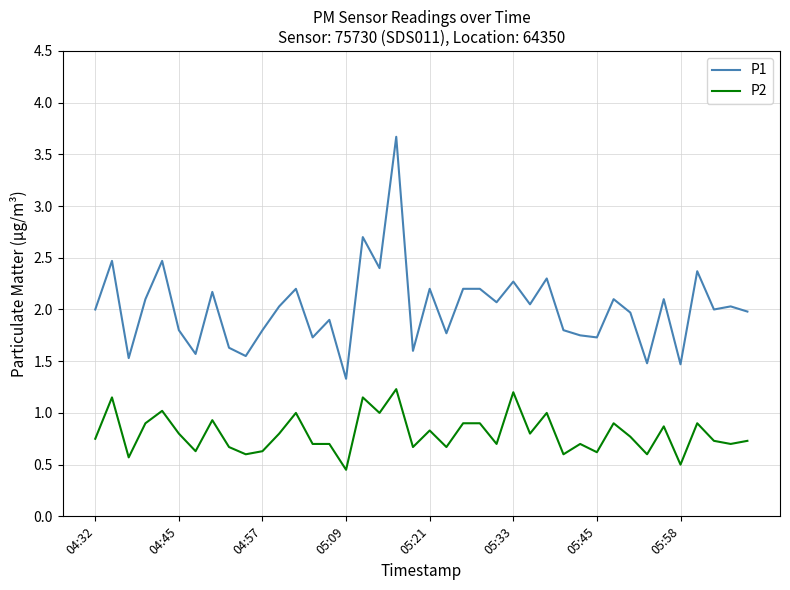

True or false: P2 and P1 cross at least once.

False